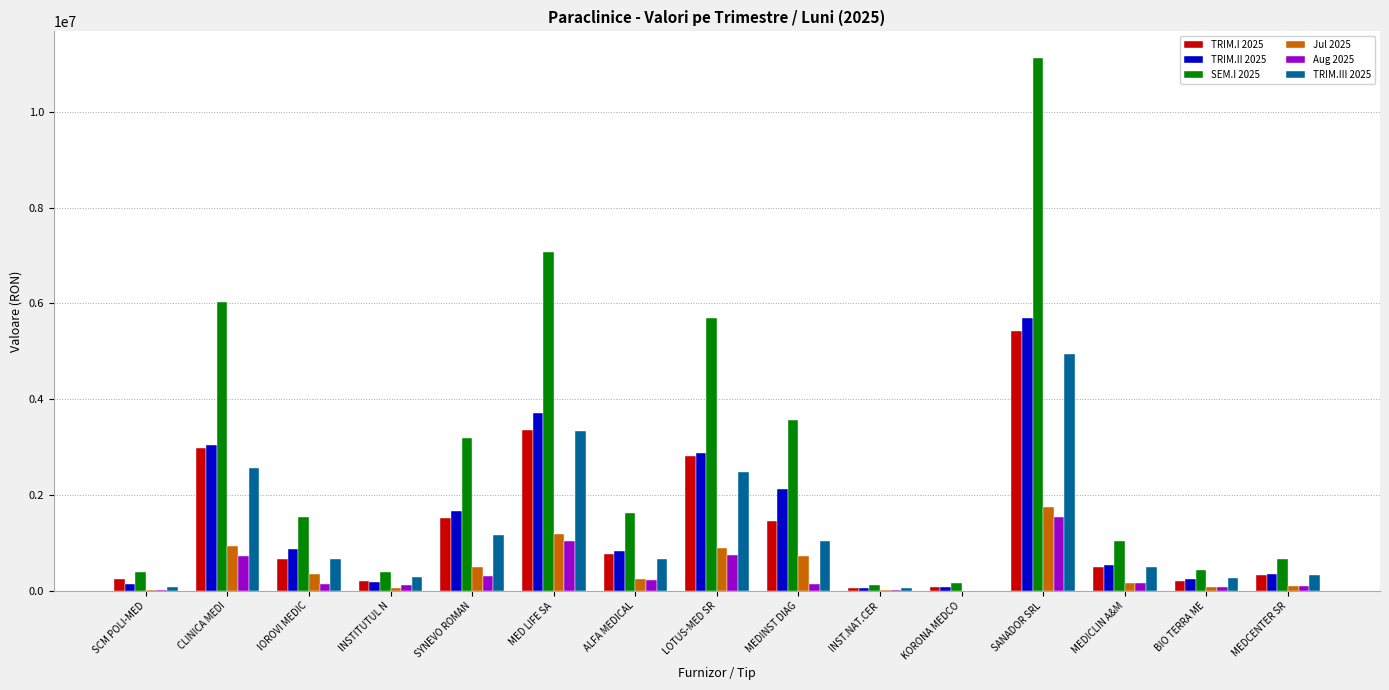

What is the maximum value shown in the chart?

11123321.3